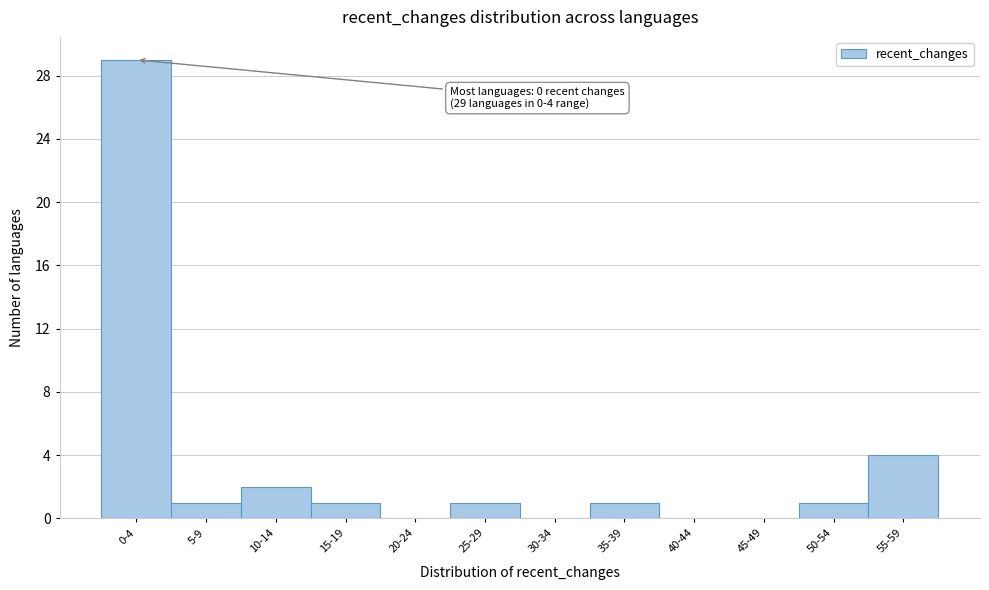

Reading left to right, extract all data points from this chart.

0-4=29	5-9=1	10-14=2	15-19=1	20-24=0	25-29=1	30-34=0	35-39=1	40-44=0	45-49=0	50-54=1	55-59=4